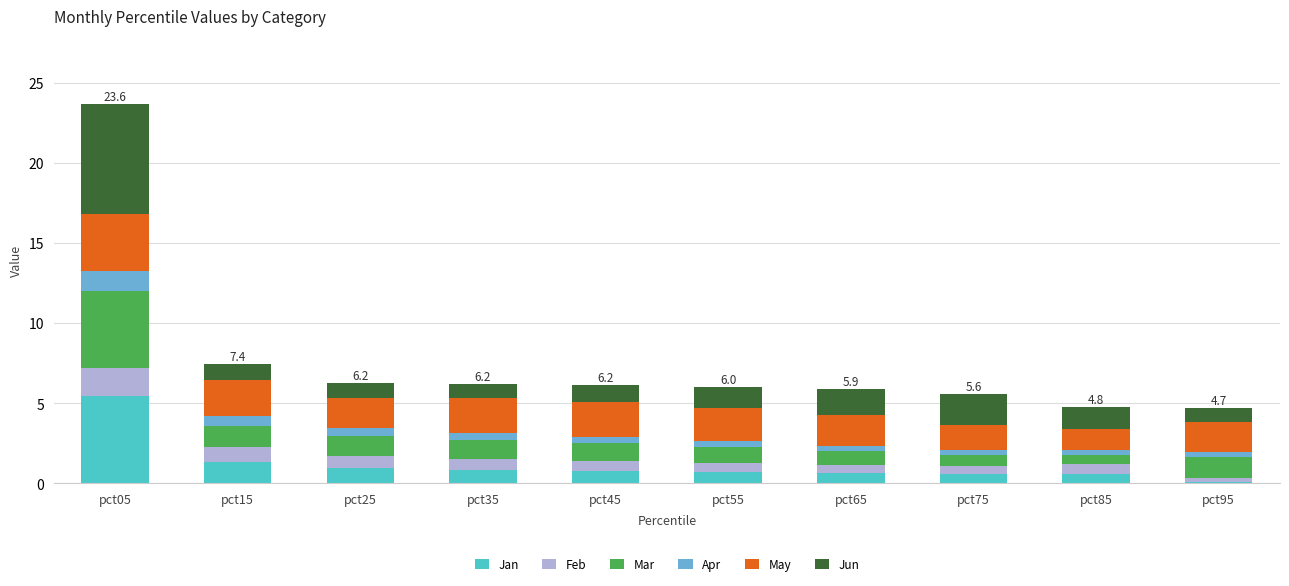

What is the total value across all series at pct15?

7.4